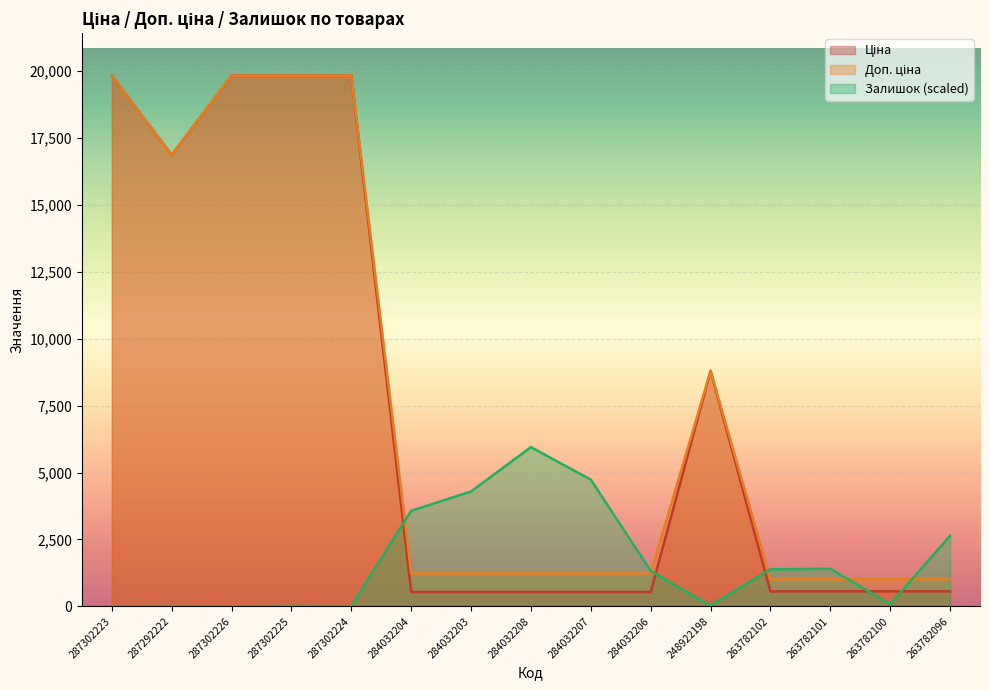

Which label corresponds to the smallest value in the chart?

287302223